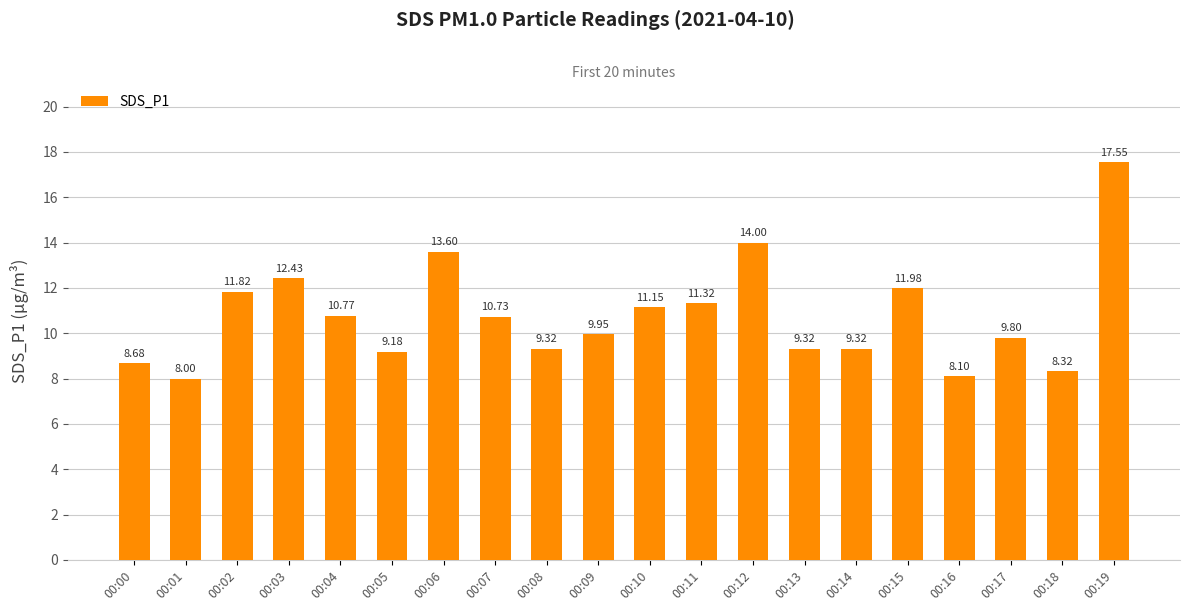

What is the difference between the second highest and minimum values?

6.0